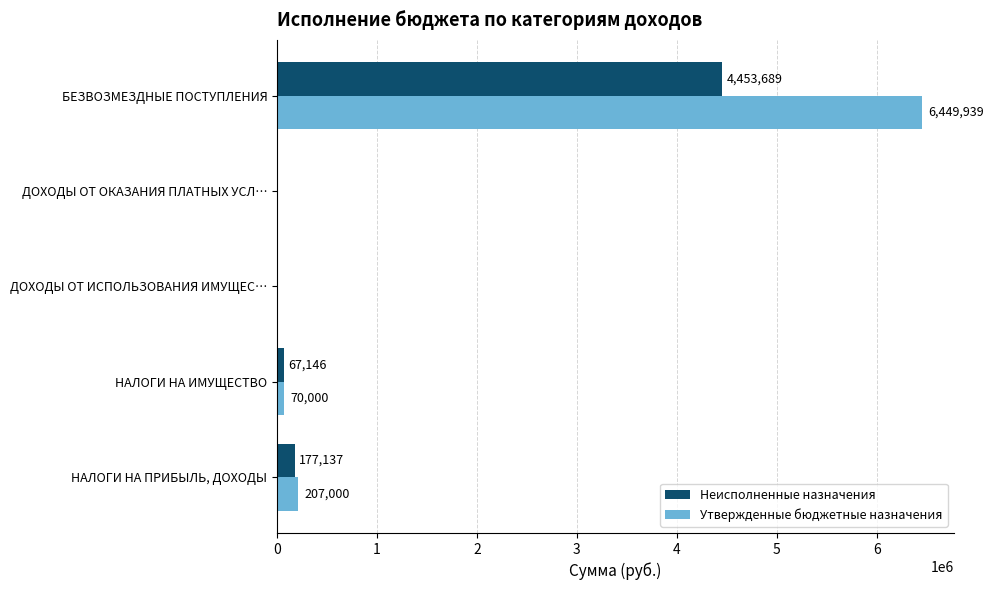

Is it true that Неисполненные назначения equals -2900539.0 at ДОХОДЫ ОТ ОКАЗАНИЯ ПЛАТНЫХ УСЛ…?

False